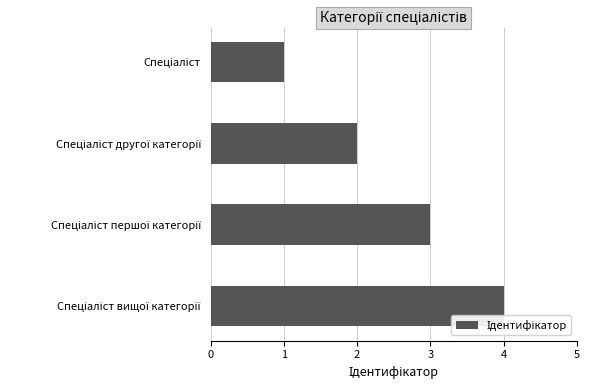

What is the difference between the maximum and minimum values?

3